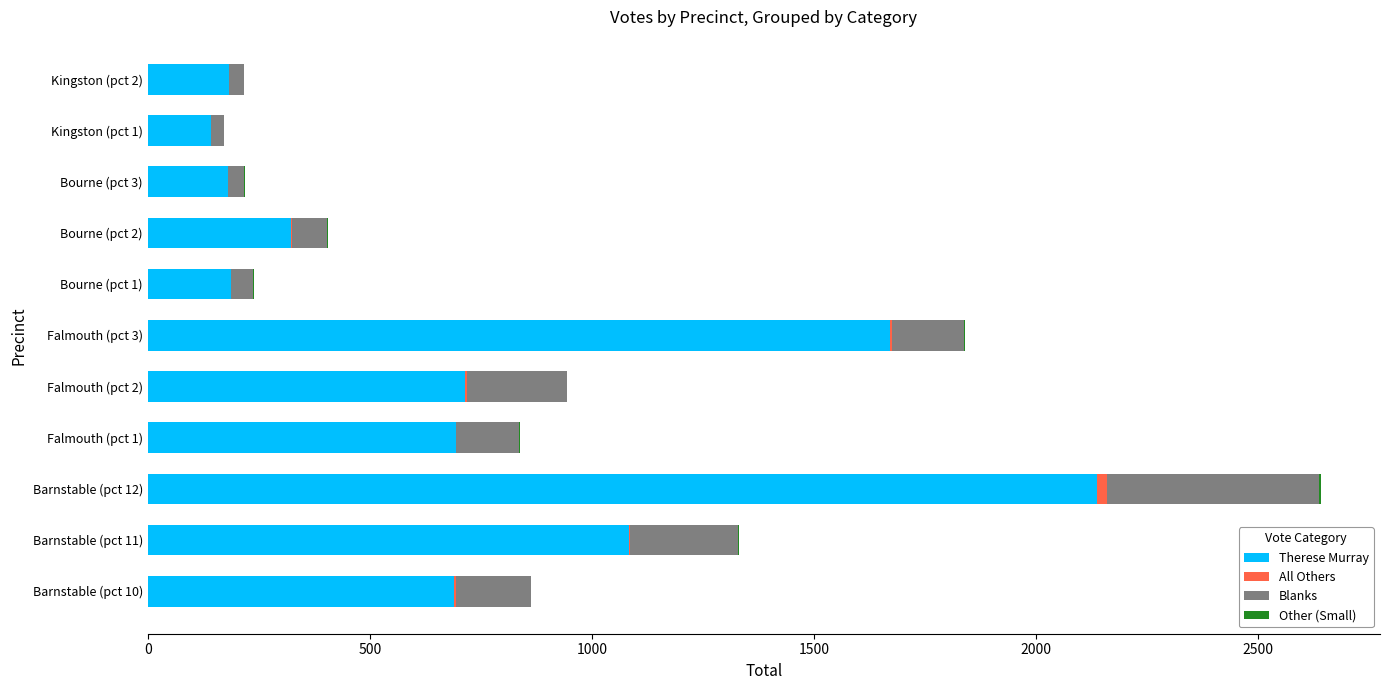

At which category is the sum across all series the highest?

Barnstable (pct 12)